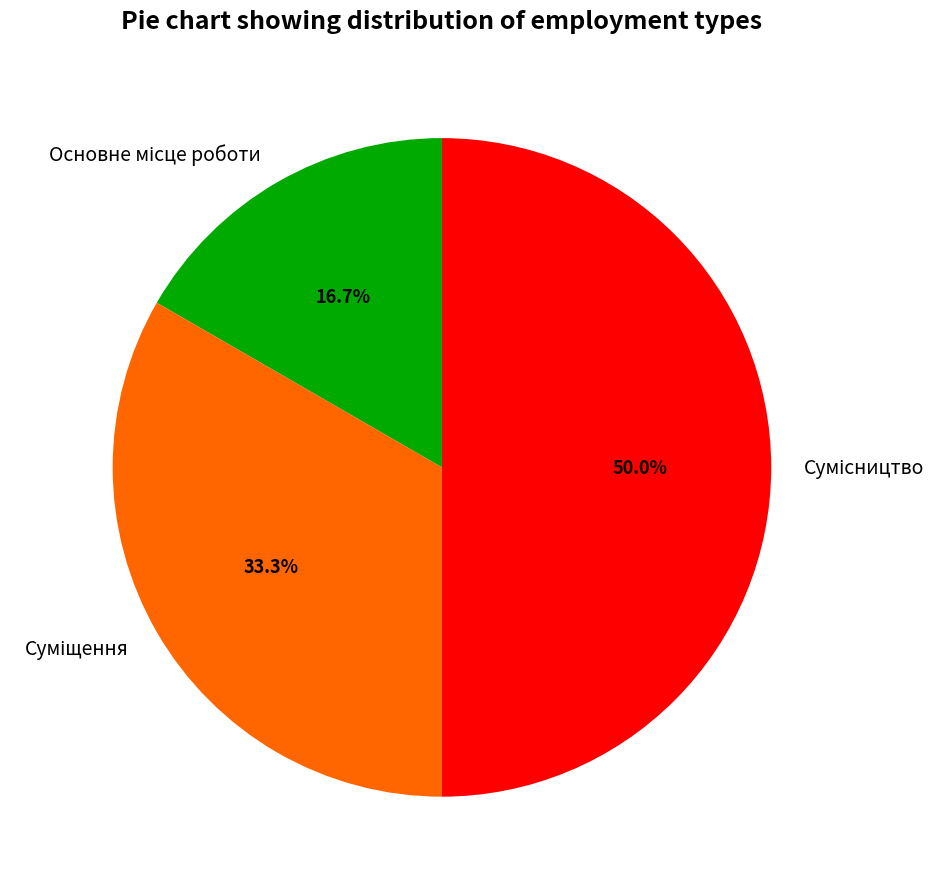

How many segments does this pie chart have?

3